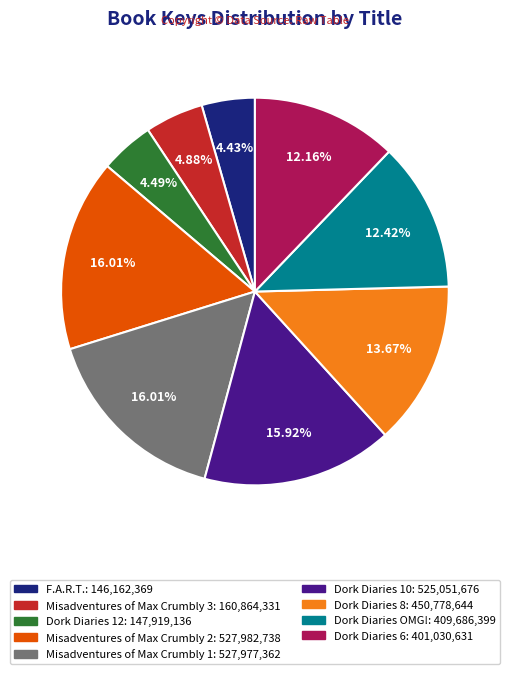

How many slices are in this pie chart?

9